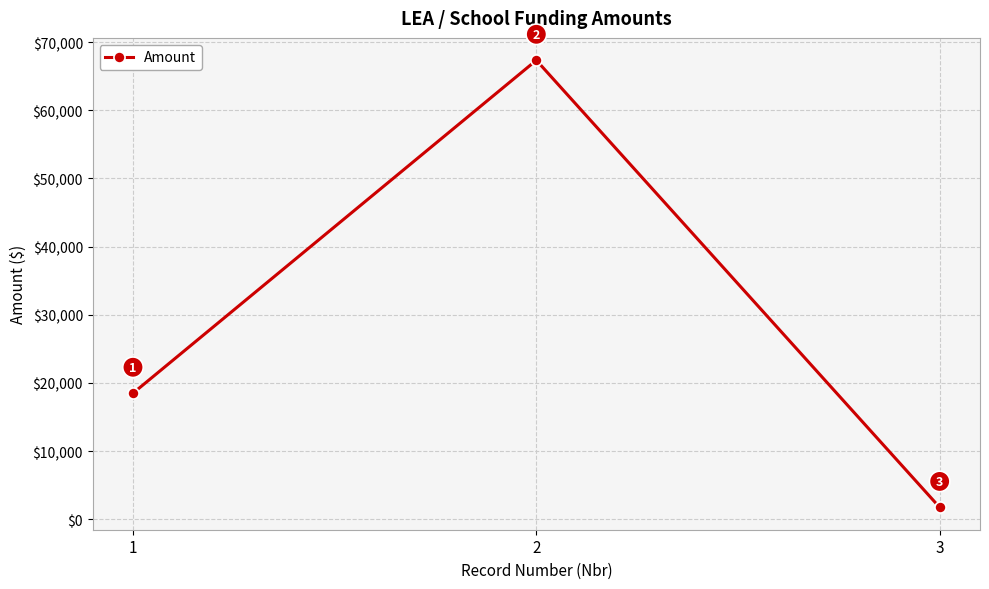

What is the sum of the values at 3 and 2?

69092.8